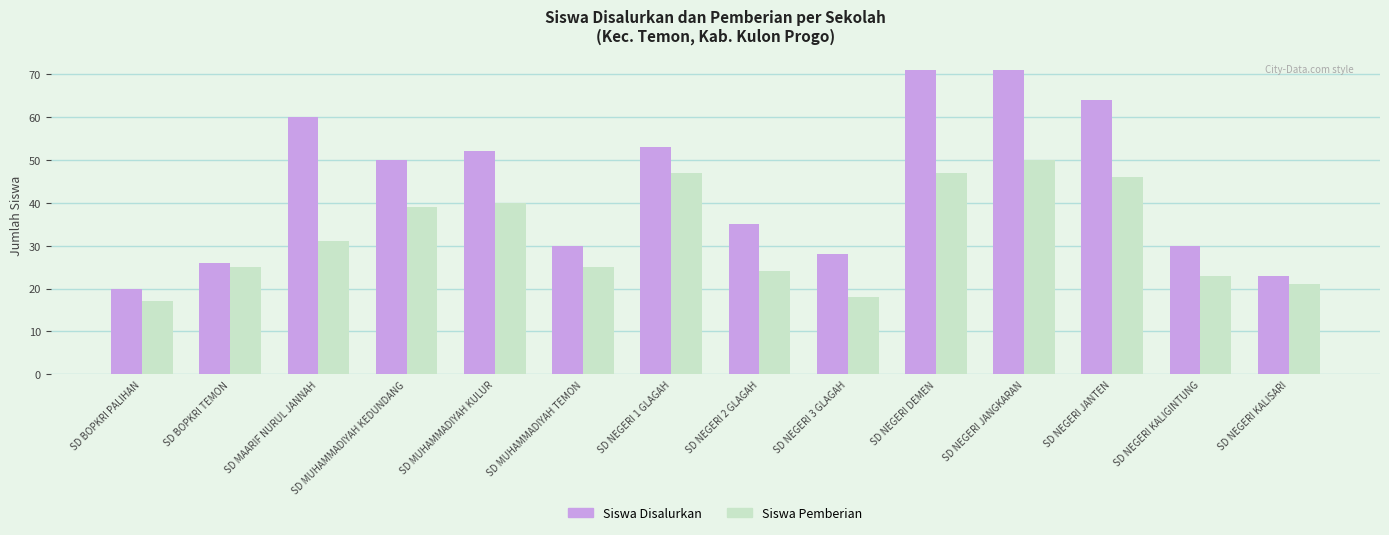

True or false: Siswa Disalurkan has a value of 71 at SD NEGERI JANGKARAN.

True